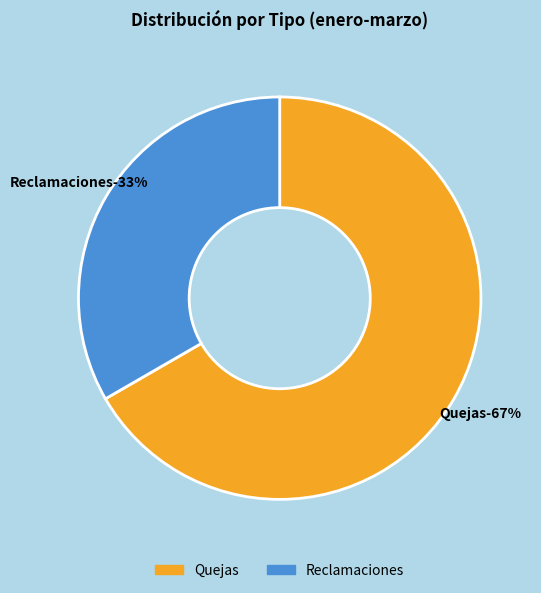

Count the number of slices in the pie.

2